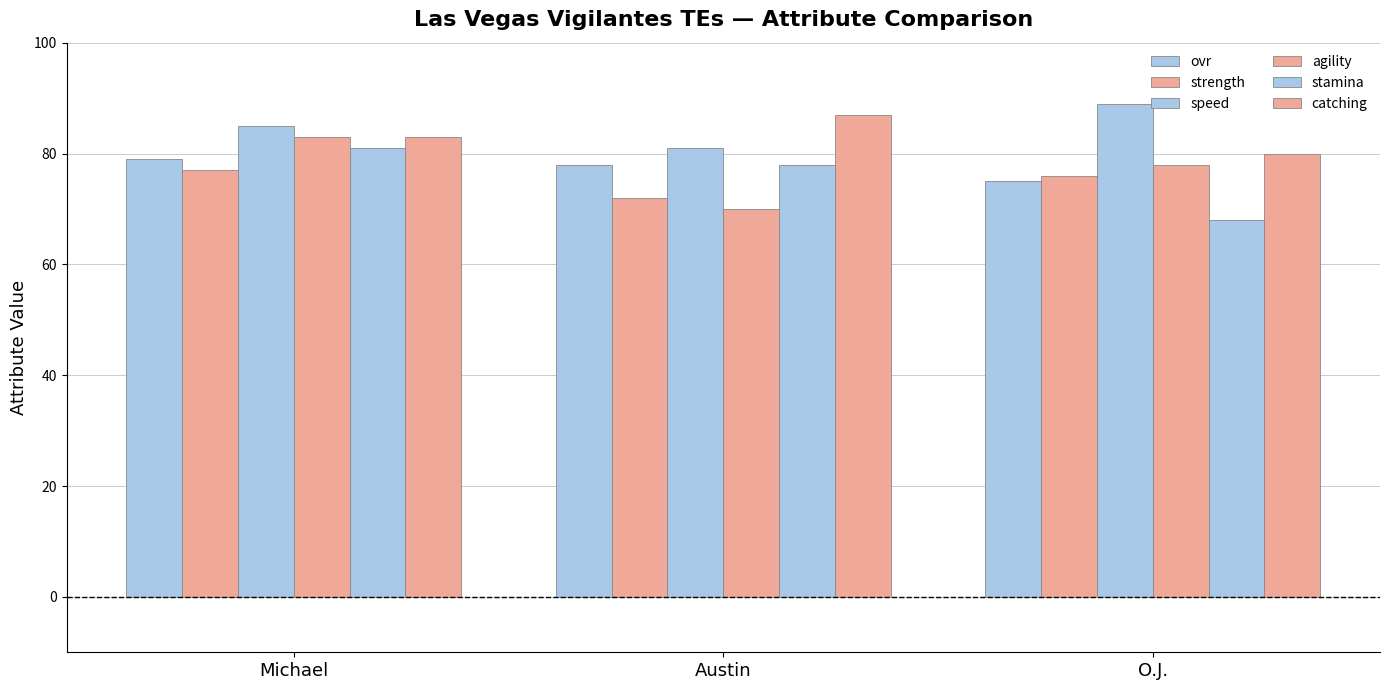

Rank the series at O.J. from highest to lowest value.

speed, catching, agility, strength, ovr, stamina